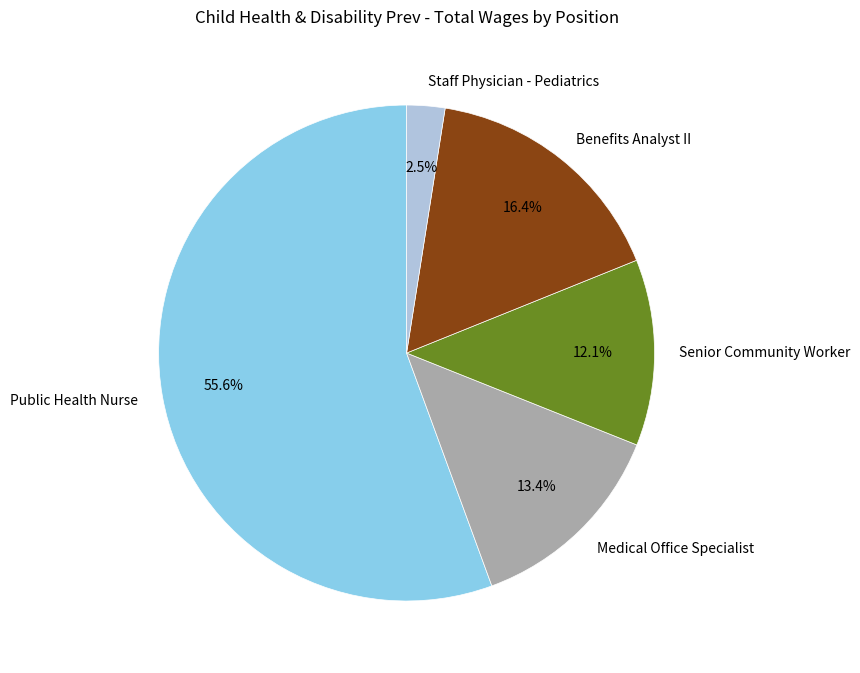

The Medical Office Specialist slice represents 13% of the pie. True or false?

True